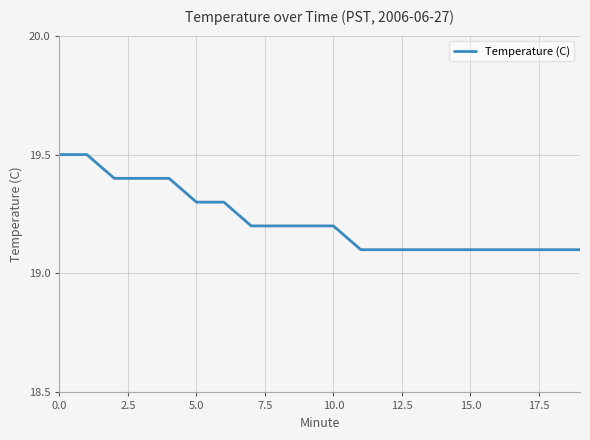

What is the greatest value displayed?

19.5